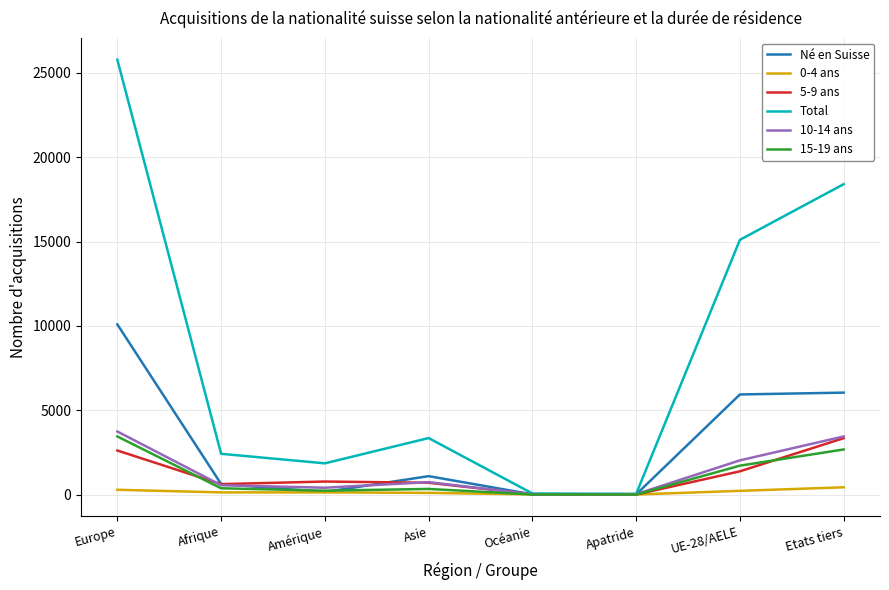

The value of 15-19 ans at Europe is 3444. True or false?

True